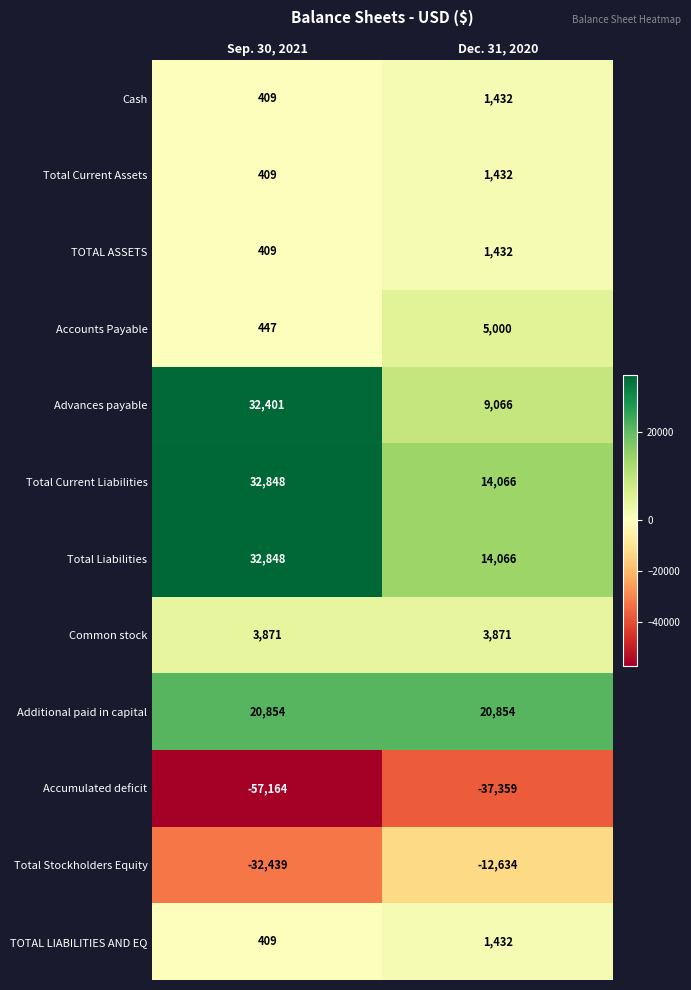

What is the total value across all series at Sep. 30, 2021?

35302